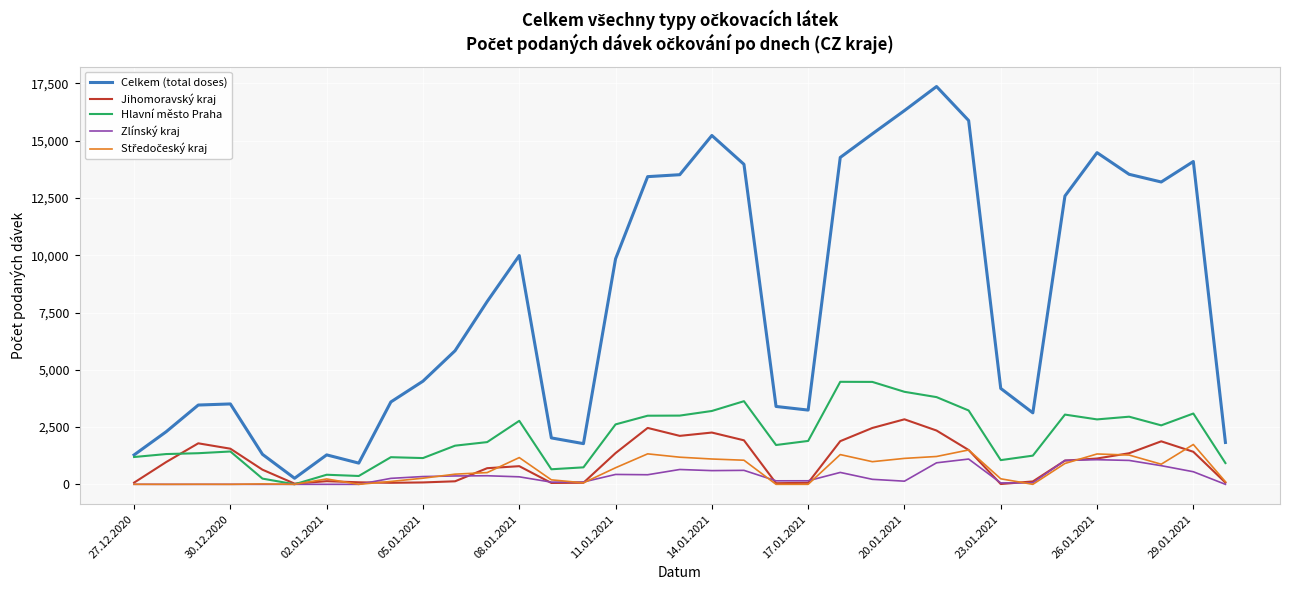

At how many categories does at least one series exceed 3743?

20